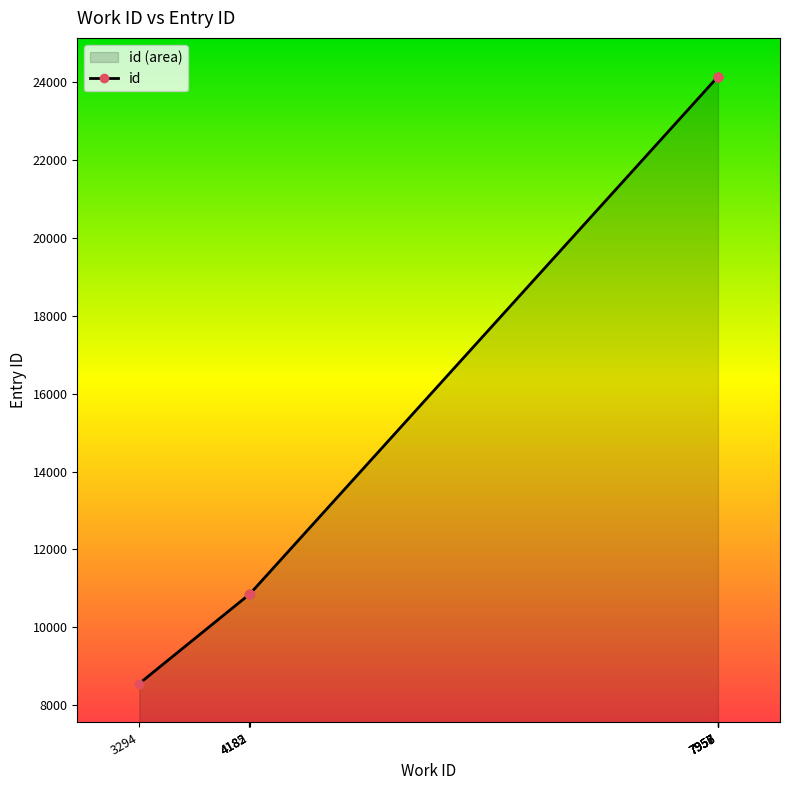

What is the change in value from 3294 to 4182?

+2292